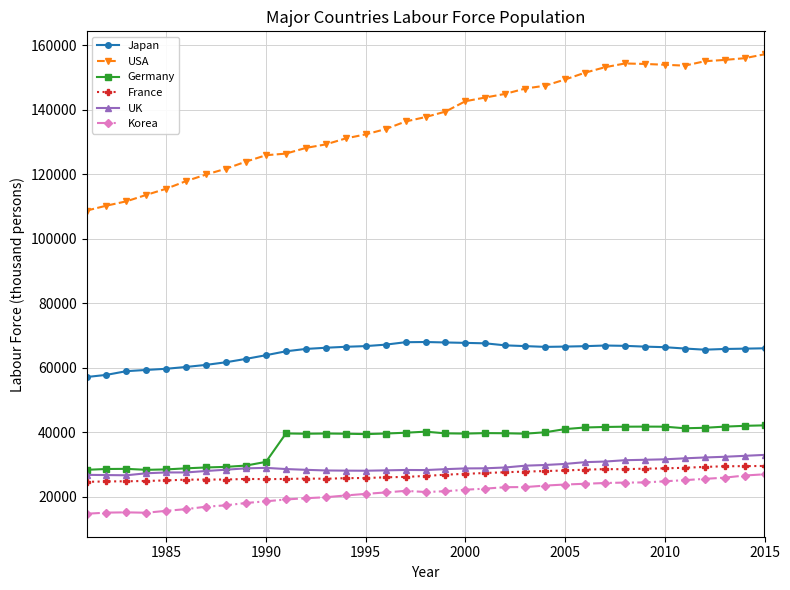

Which series has the largest range (max minus min)?

USA